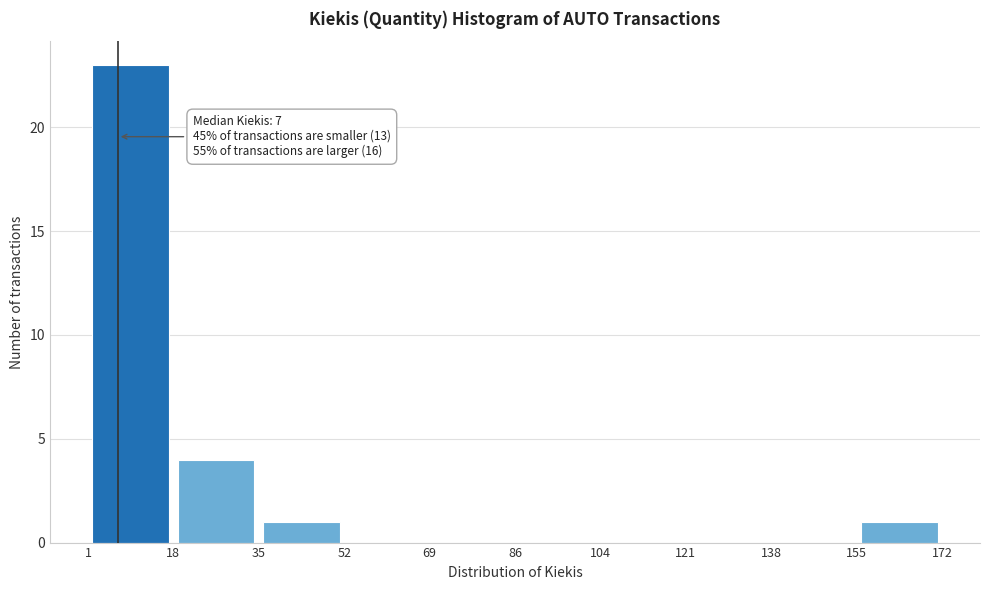

Which range on the x-axis has the tallest bar?

1 to 18